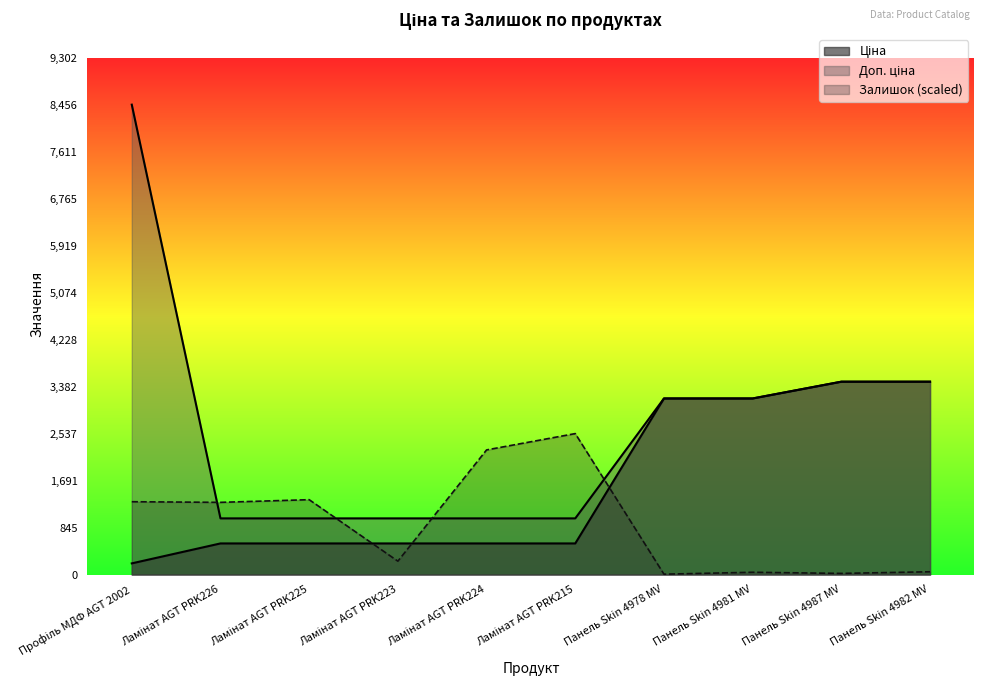

What are all the series names shown in the legend?

Ціна, Доп. ціна, Залишок